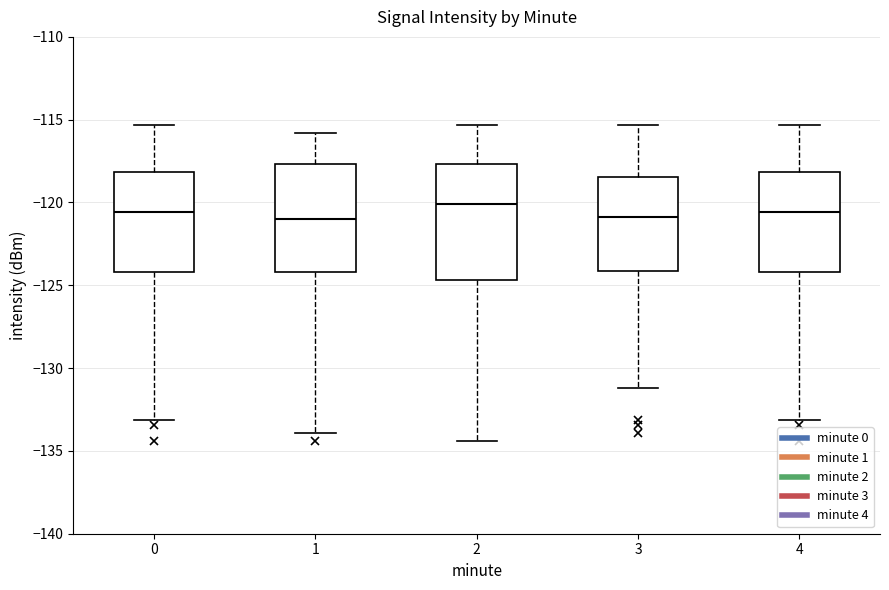

Reading left to right, transcribe this box plot: for each box, give where its median line is, the range the box spans, and where its two whiskers end, as read against the y-axis. The values are not printed on the chart, so give them approximately, as read against the axis.

0: median -120.5, box -124.0 to -118.0, whiskers -133.0 to -115.5
1: median -121.0, box -124.0 to -117.5, whiskers -134.0 to -116.0
2: median -120.0, box -124.5 to -117.5, whiskers -134.5 to -115.5
3: median -121.0, box -124.0 to -118.5, whiskers -131.0 to -115.5
4: median -120.5, box -124.0 to -118.0, whiskers -133.0 to -115.5